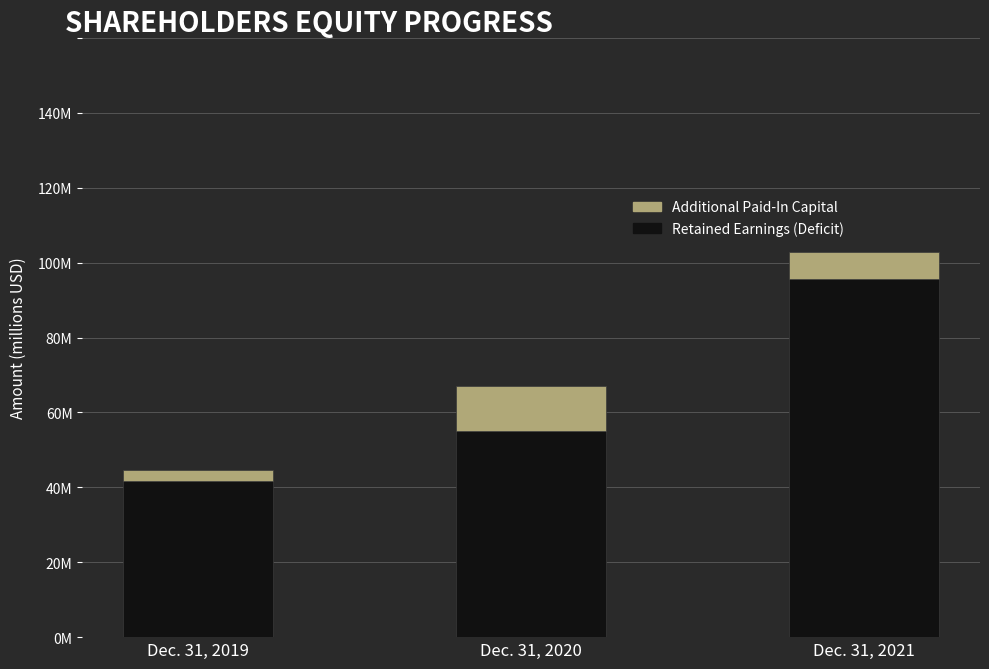

Rank the series by their maximum value, from highest to lowest.

Retained Earnings (Deficit), Additional Paid-In Capital